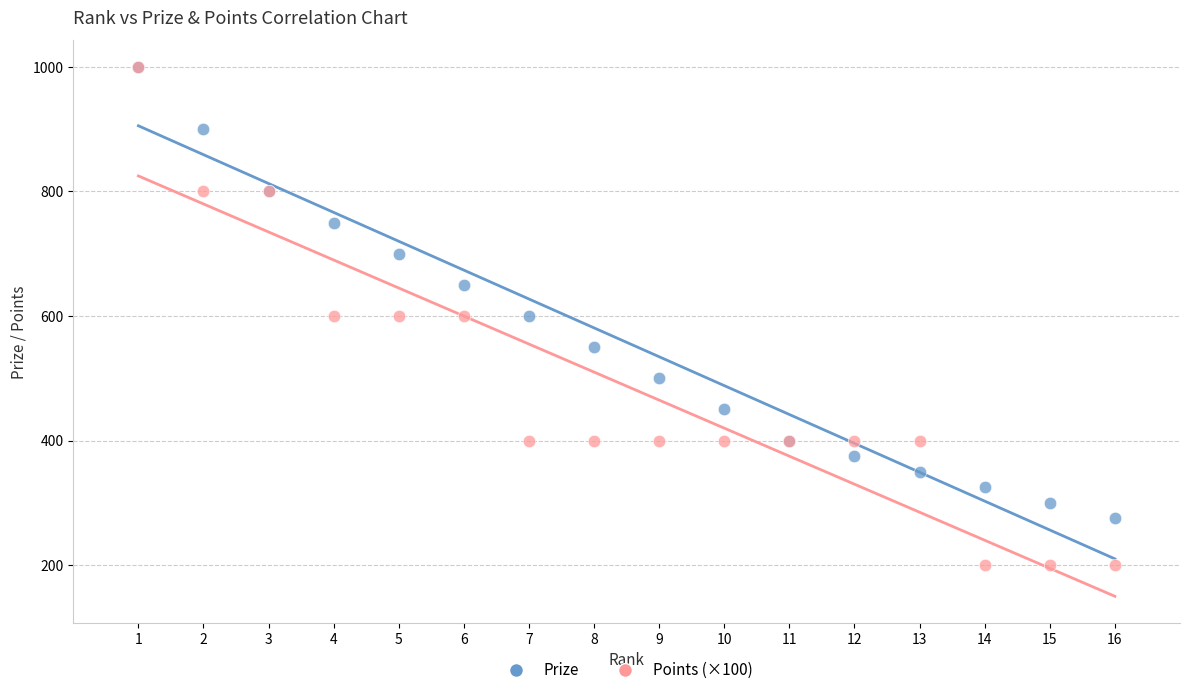

In the Prize series, what Y value is closest to 637?

650